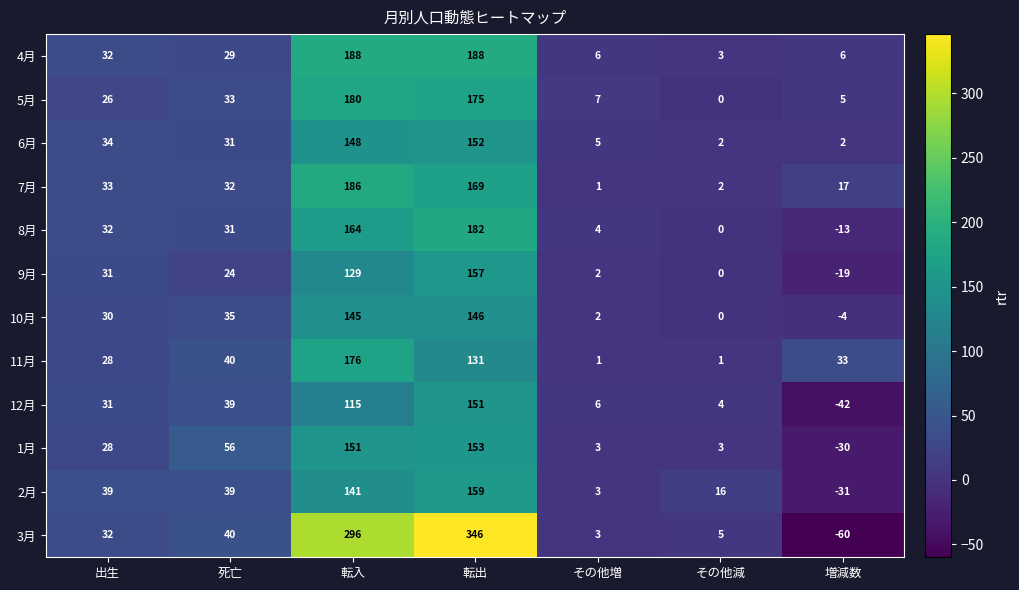

Count the number of data series in this chart.

12